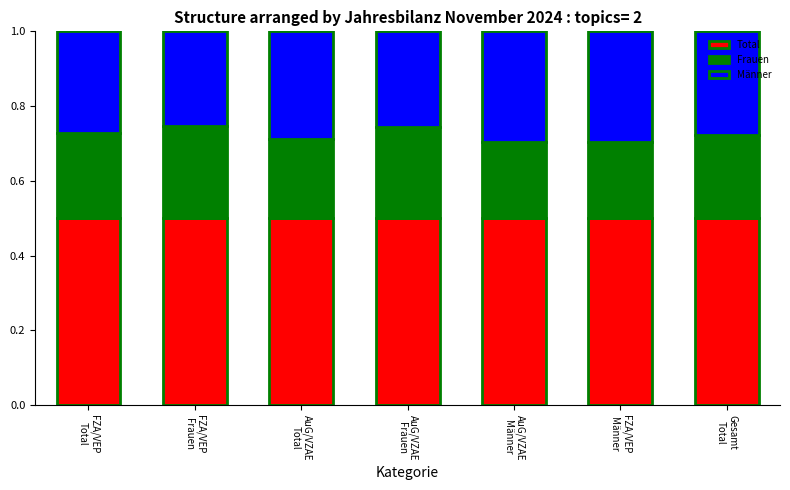

What is the average value of the Total series?

0.5